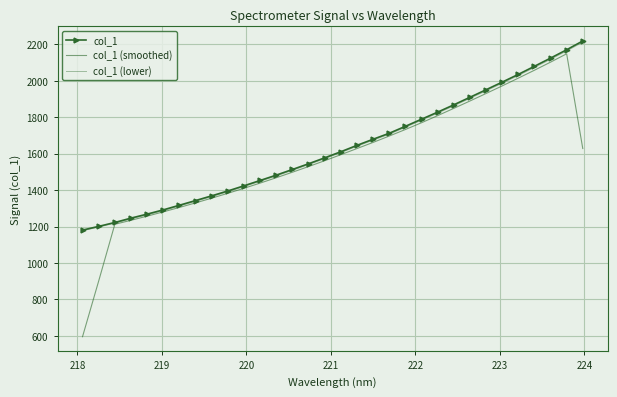

How many data points in col_1 (lower) are above 1605?

16